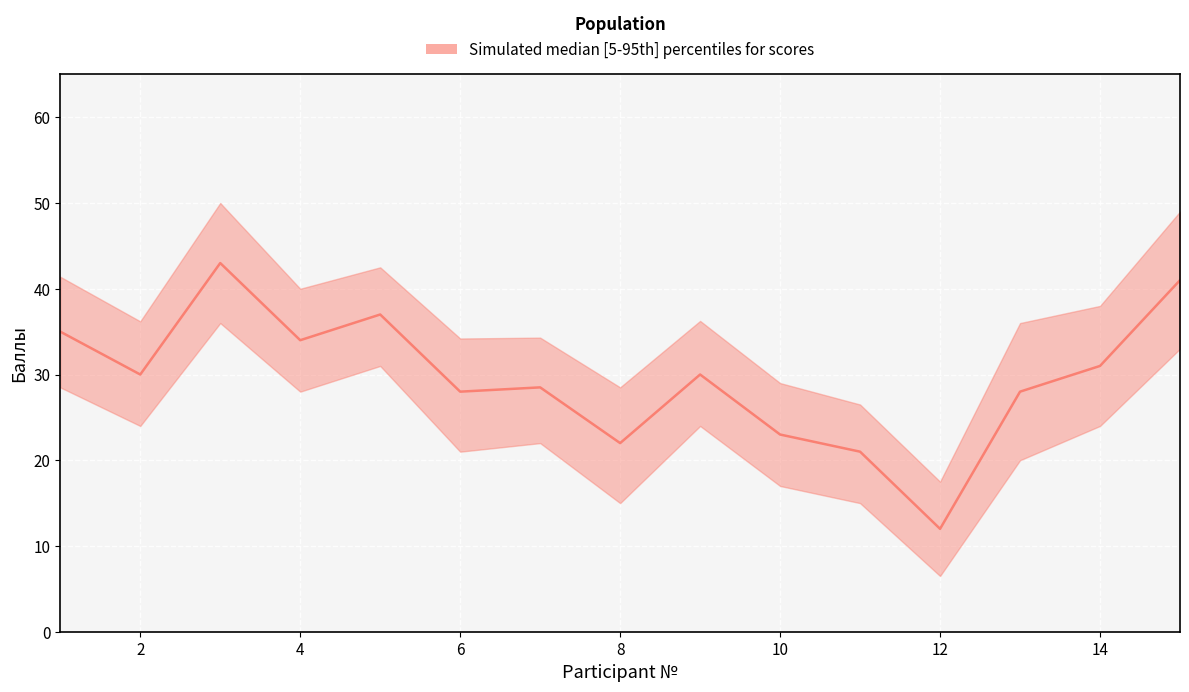

List the series in order of their peak value, lowest first.

lower, median, upper